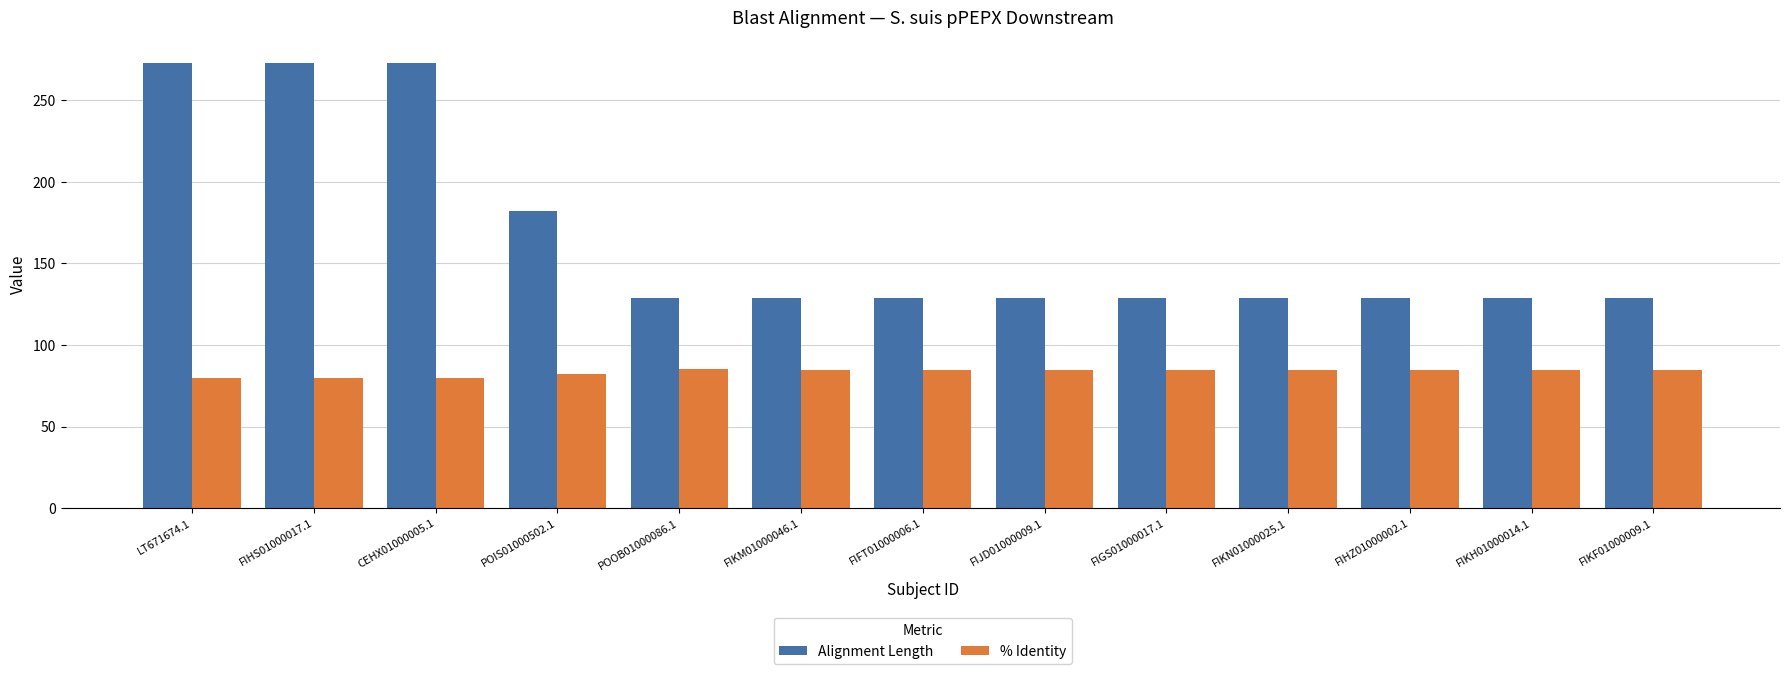

Which series has the largest total across all categories?

Alignment Length